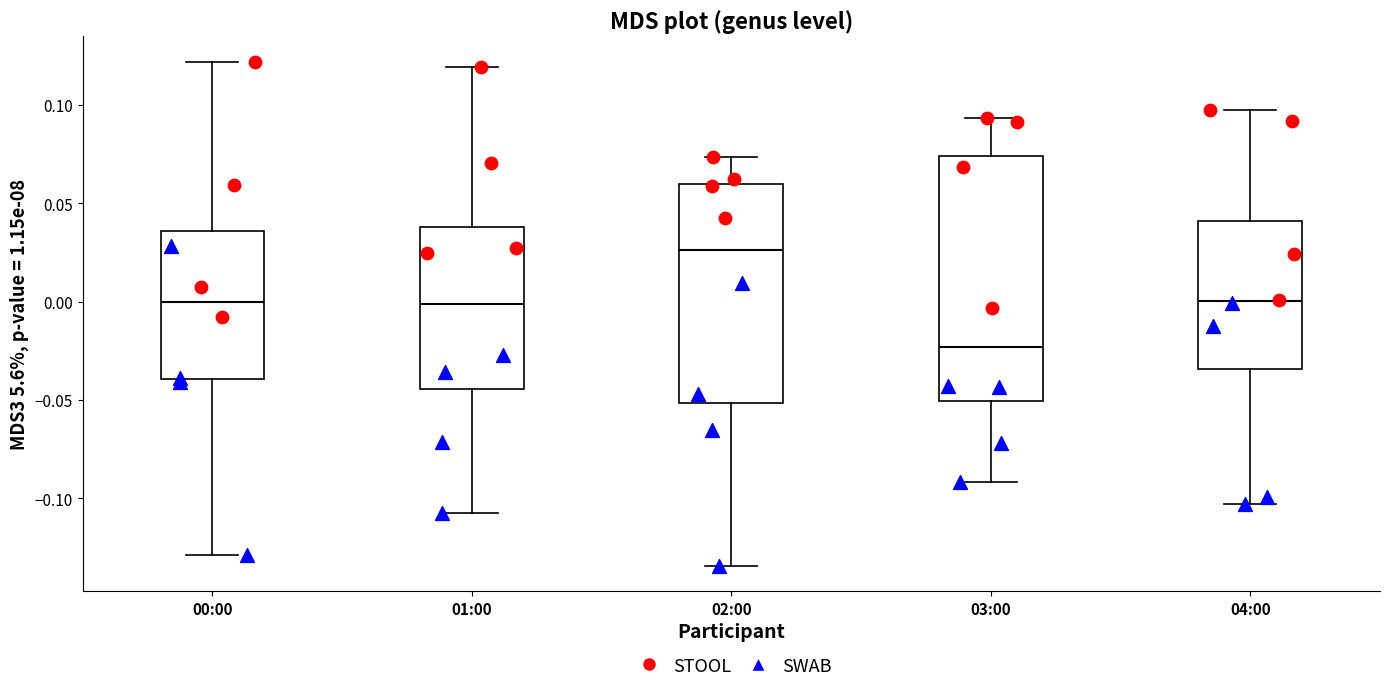

Where does the lower whisker of the box for 00:00 end on the y-axis? The values are not printed on the chart, so give them approximately, as read against the axis.

-0.130